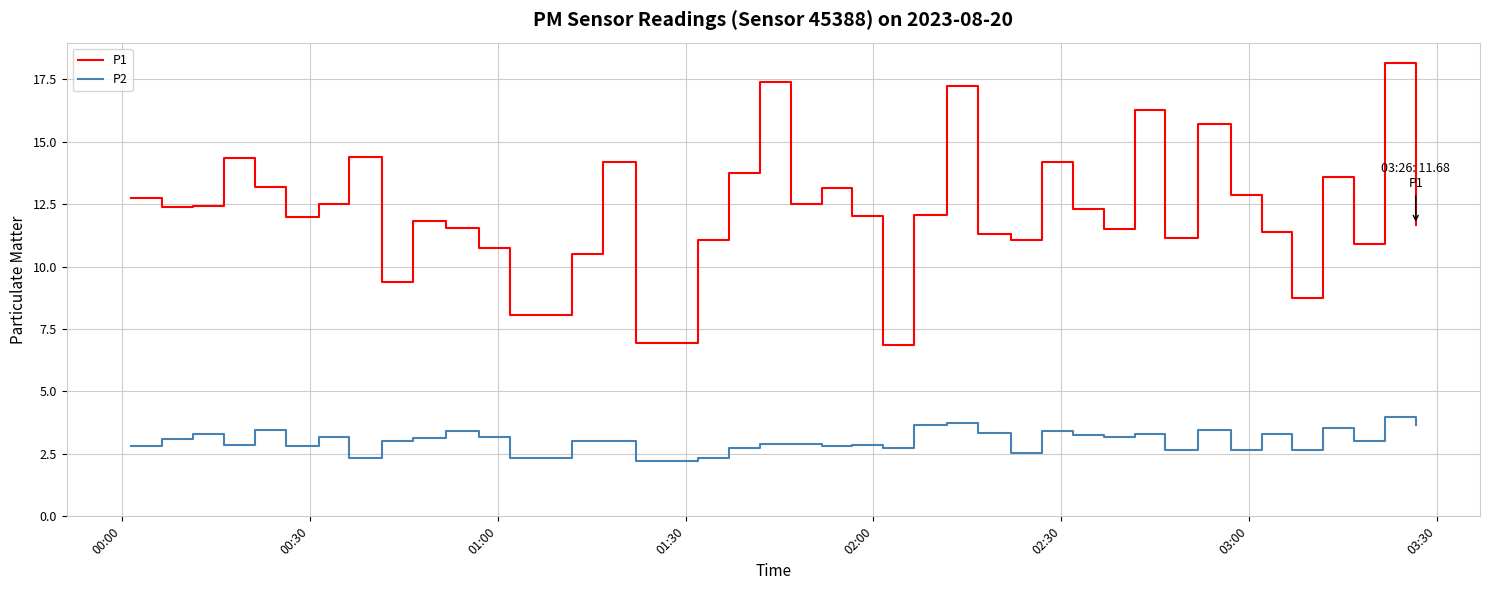

What is the highest value of the P2 series?

4.0